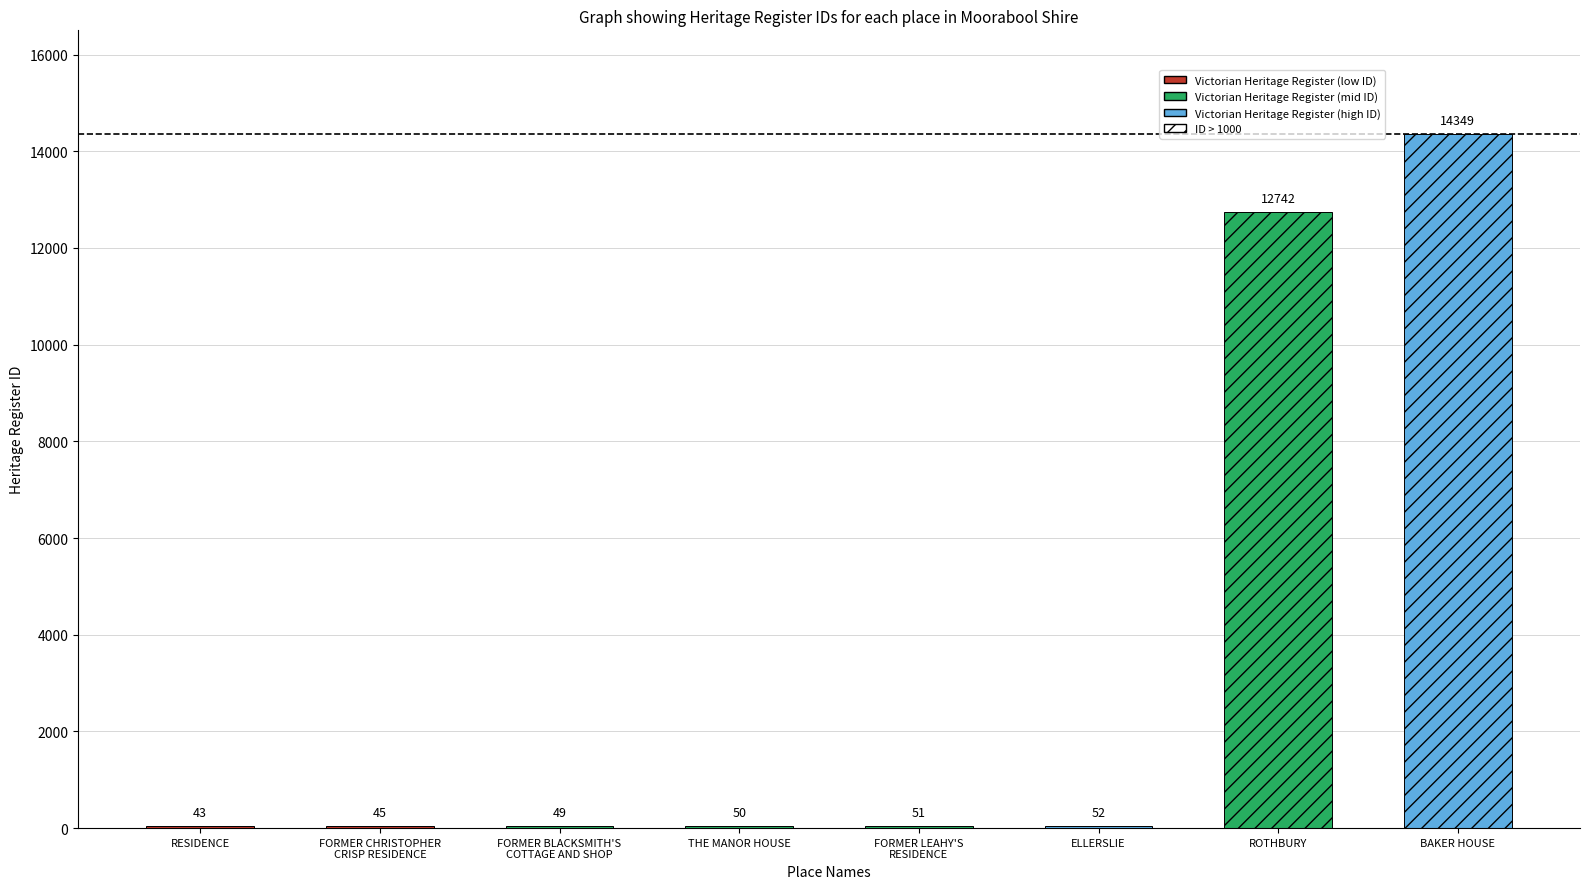

Between ROTHBURY and FORMER BLACKSMITH'S
COTTAGE AND SHOP, which is larger?

ROTHBURY